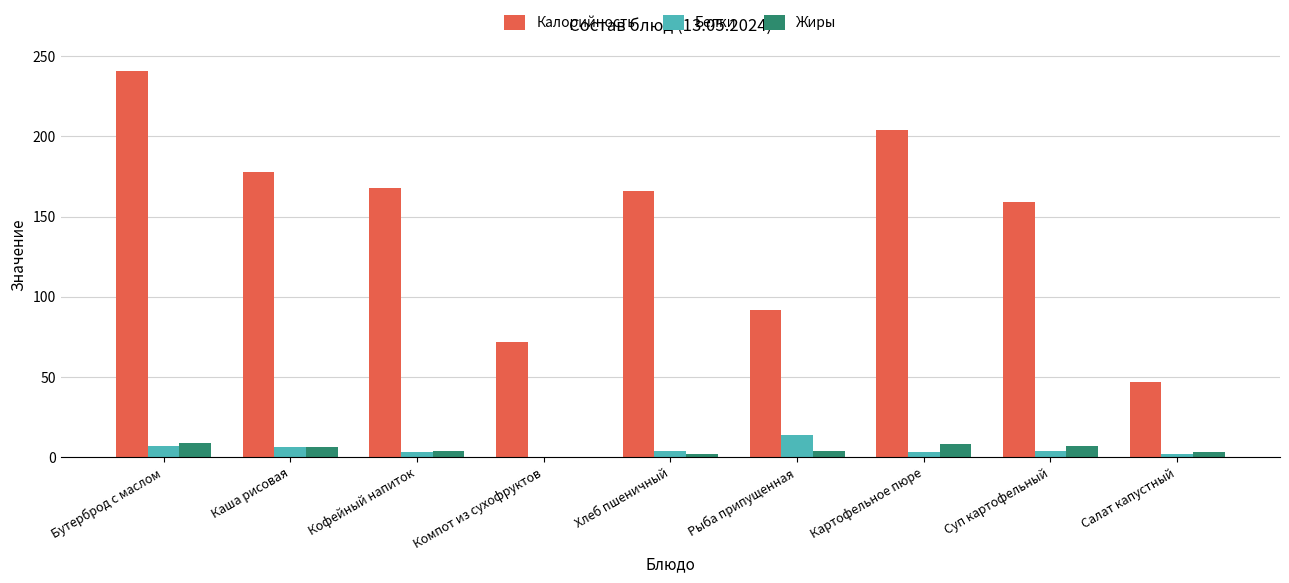

Which series has the largest total across all categories?

Калорийность